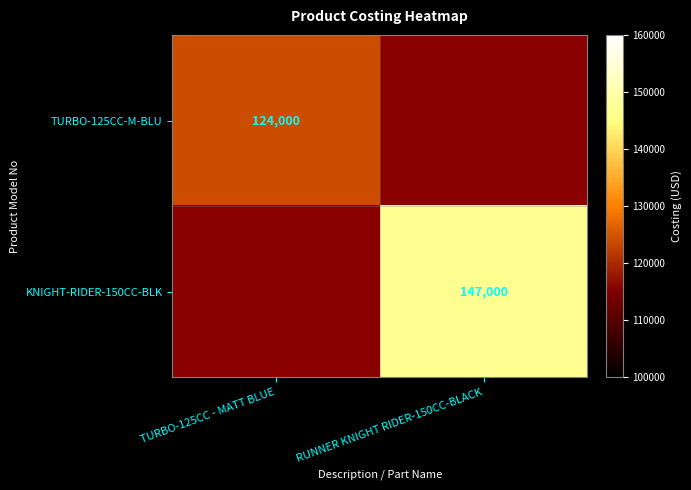

Which label corresponds to the largest value in the chart?

RUNNER KNIGHT RIDER-150CC-BLACK